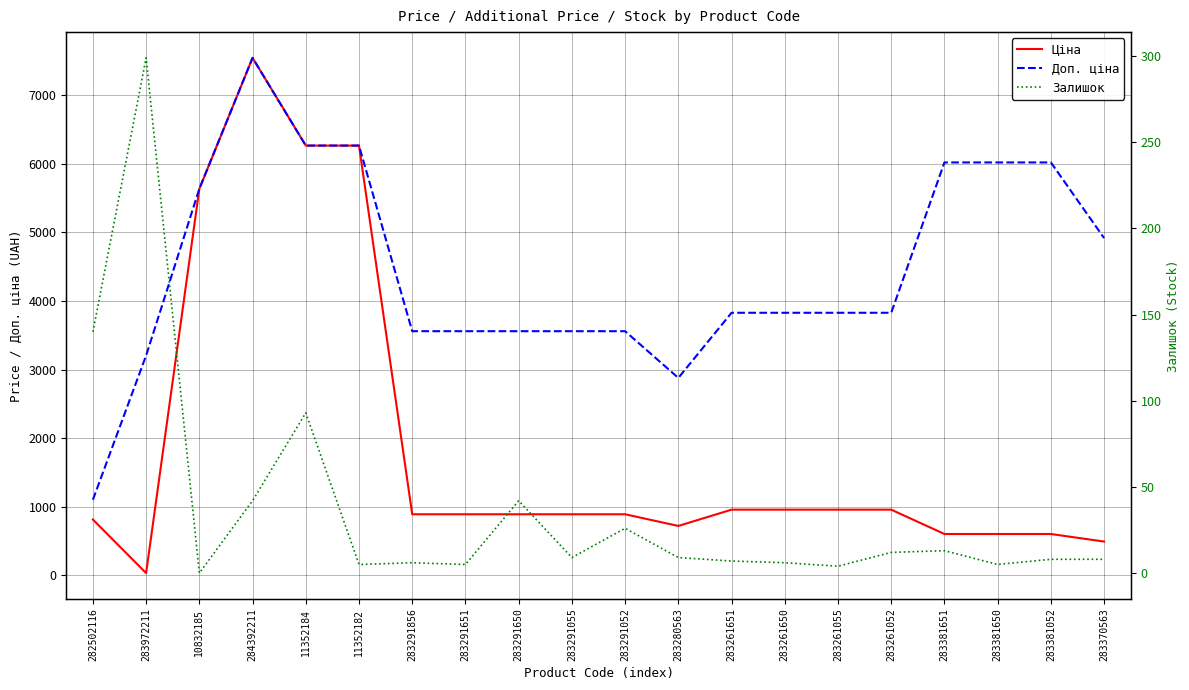

Which category has the lowest value in the Ціна series?

283972211